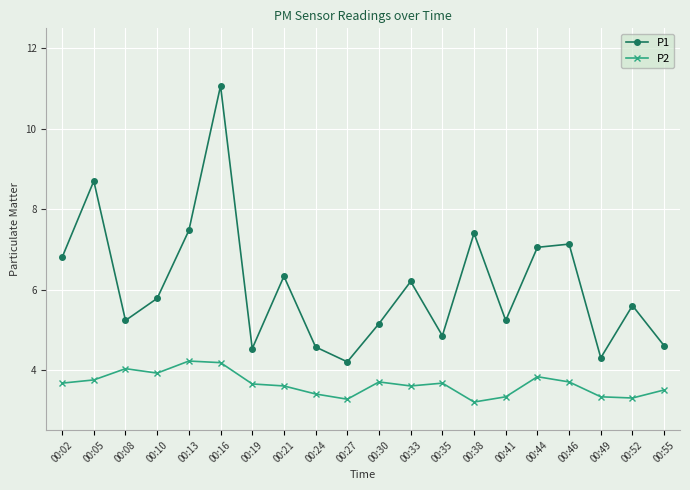

What is the value of the P2 point at the 1st from the left?

3.7